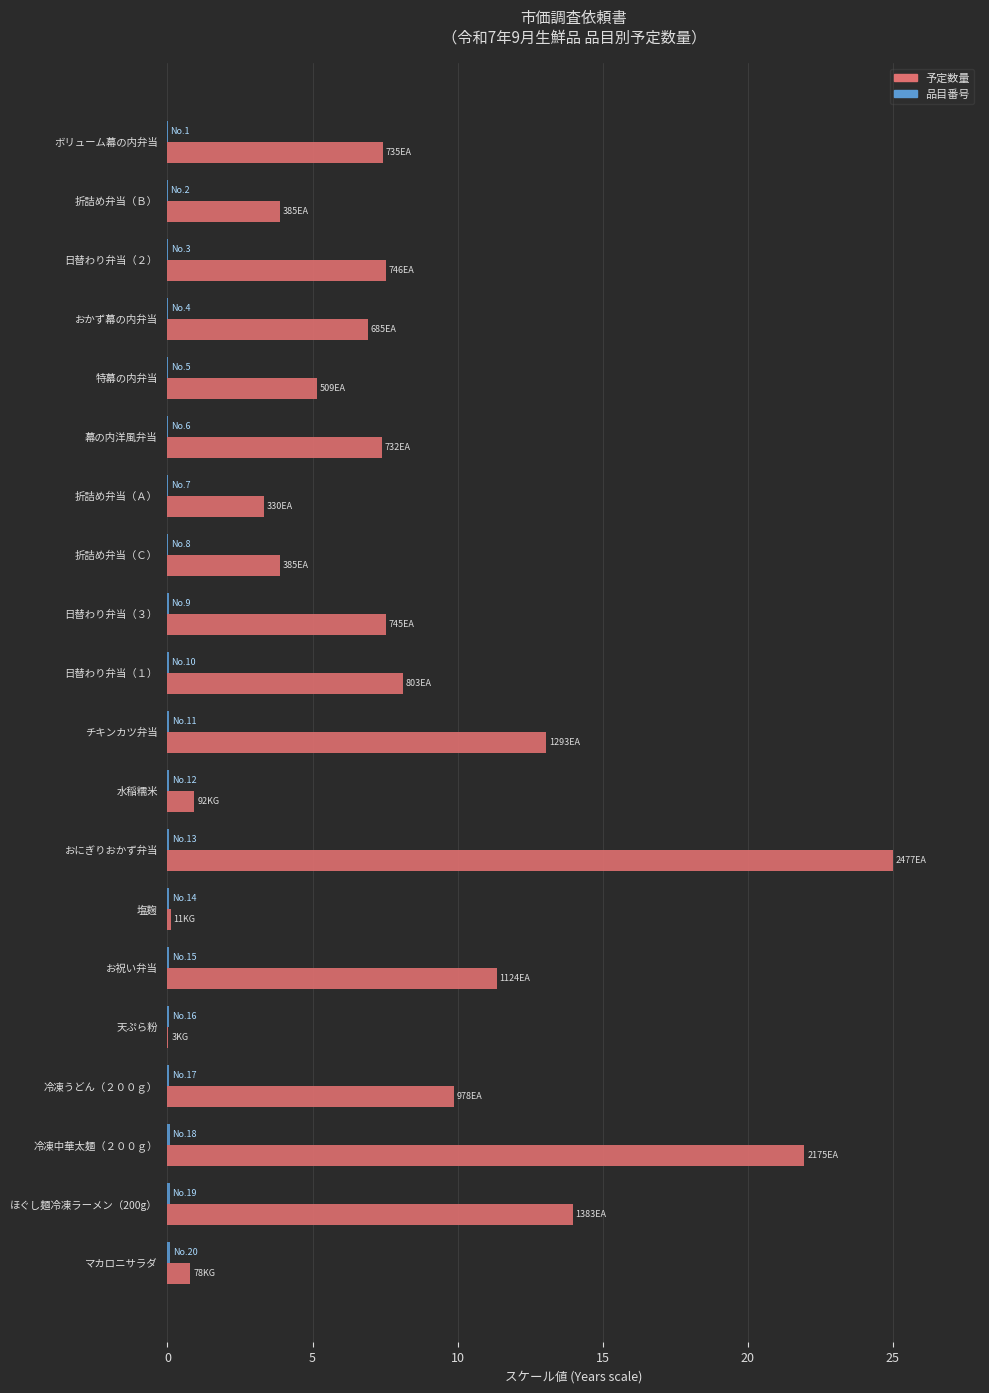

At which category is the sum across all series the highest?

おにぎりおかず弁当